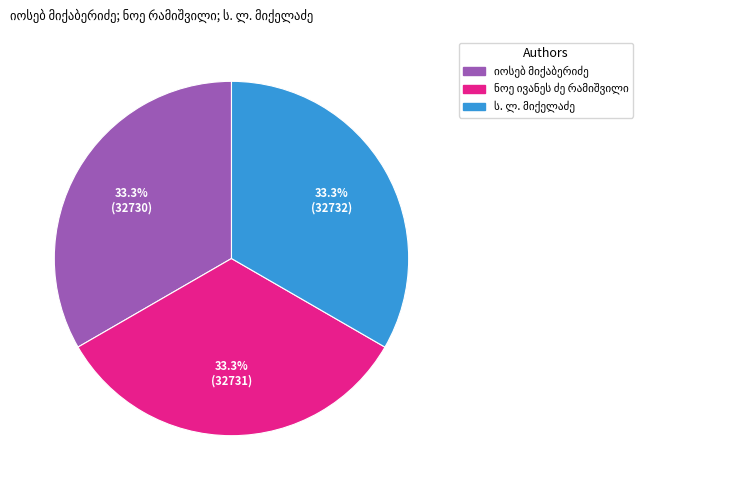

Count the number of slices in the pie.

3